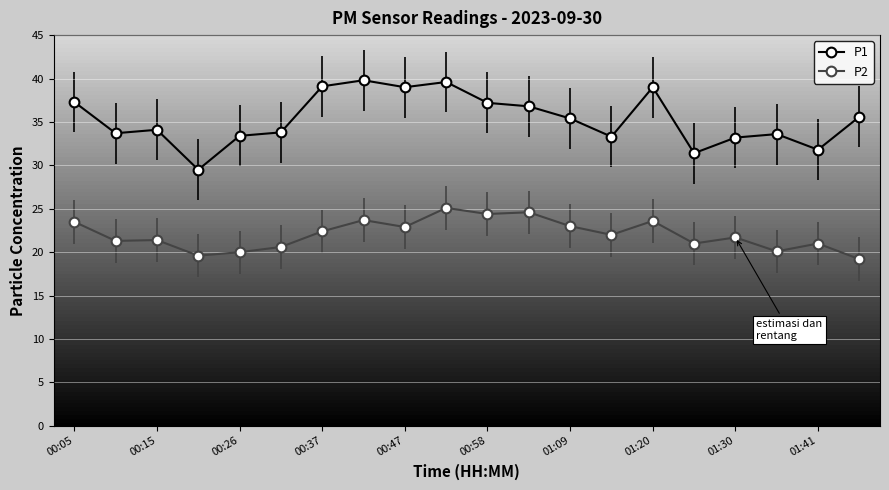

Rank the series by their maximum value, from lowest to highest.

P2, P1